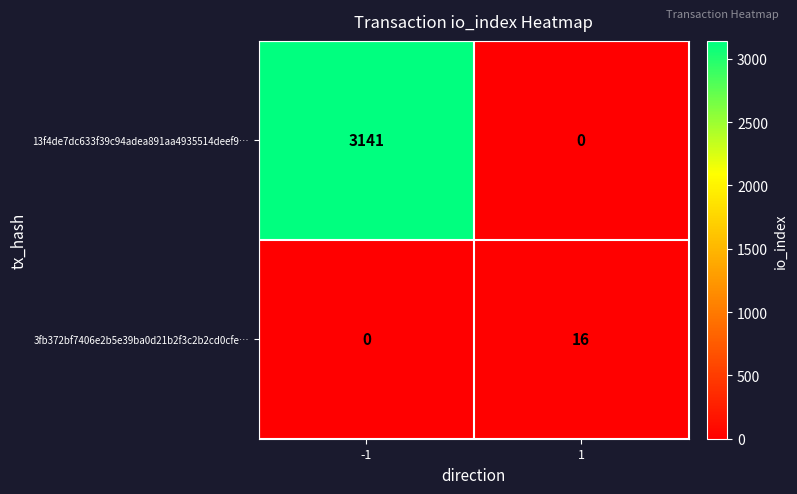

How many series are shown in this chart?

2